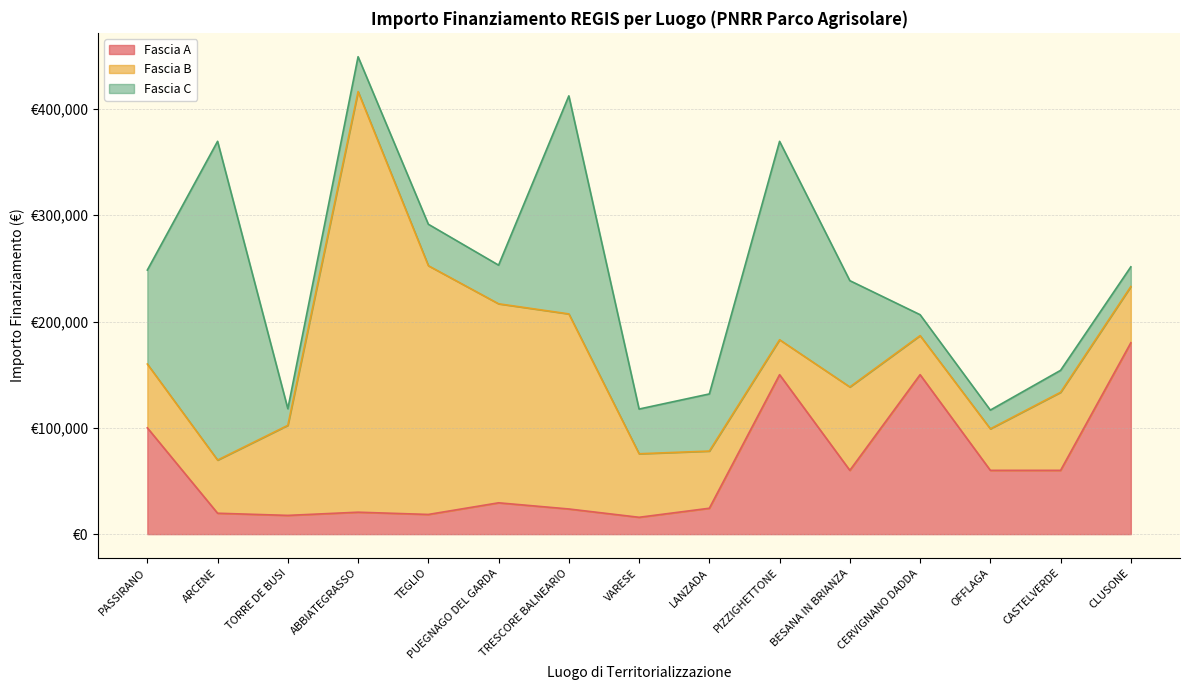

What is the sum of all Fascia C values?

1176001.1